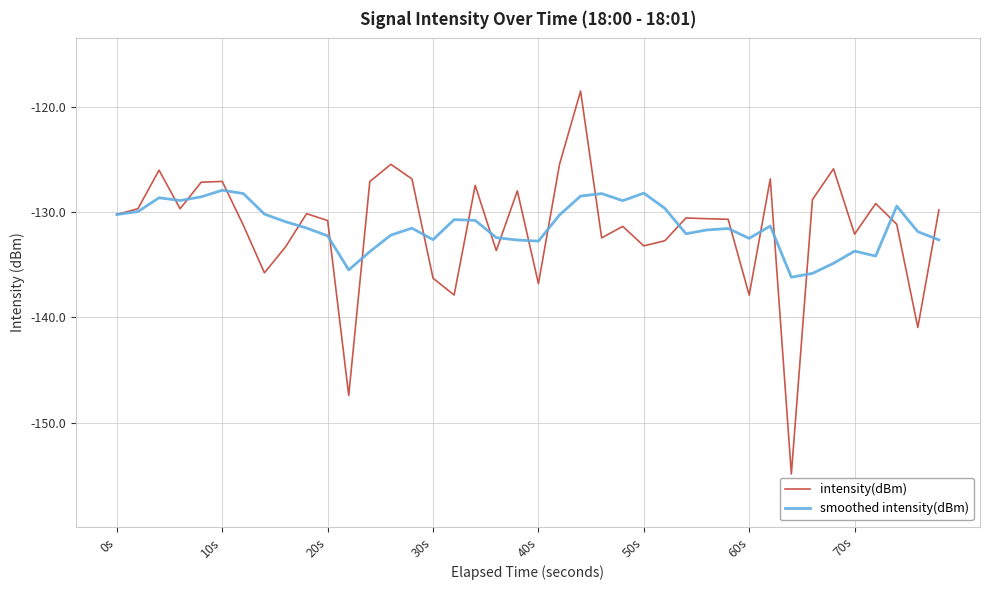

What is the minimum value shown in the chart?

-154.9